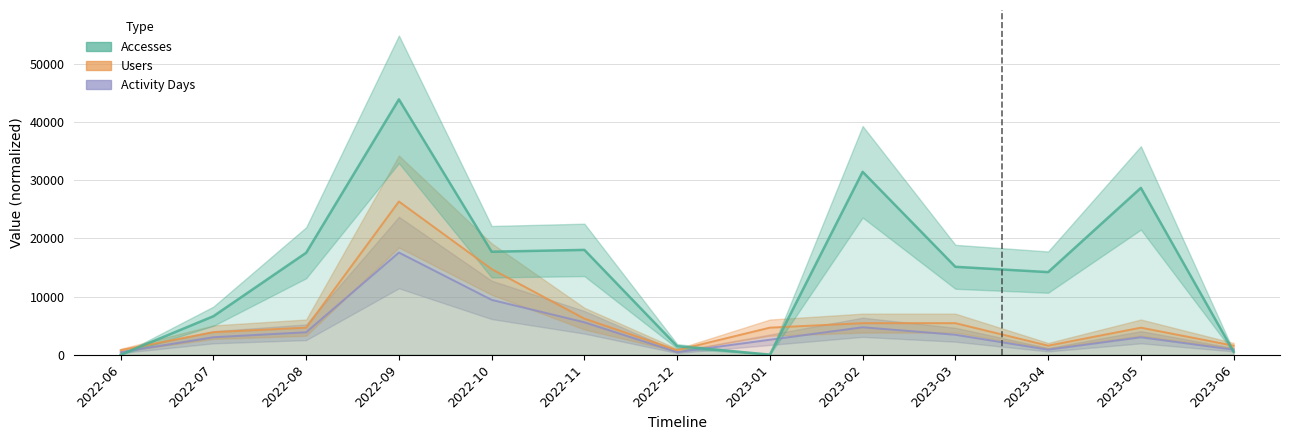

What is the difference between the second highest and second lowest values in the Accesses series?

31431.0